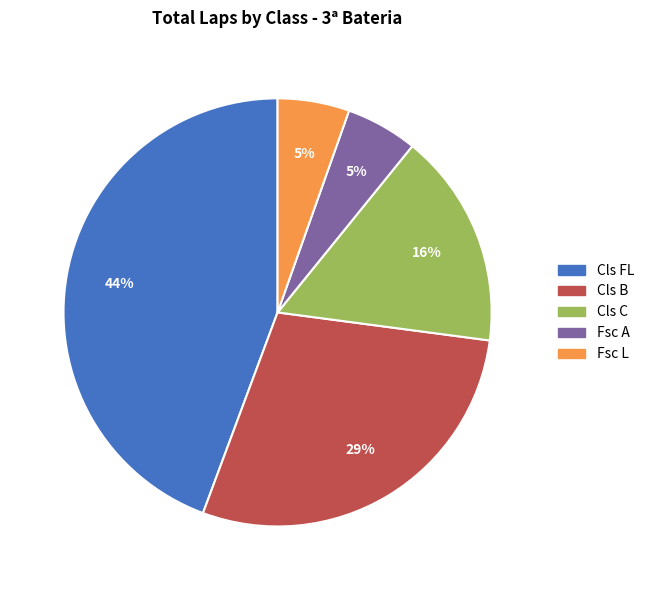

To the nearest percent, what is the average slice percentage?

20%